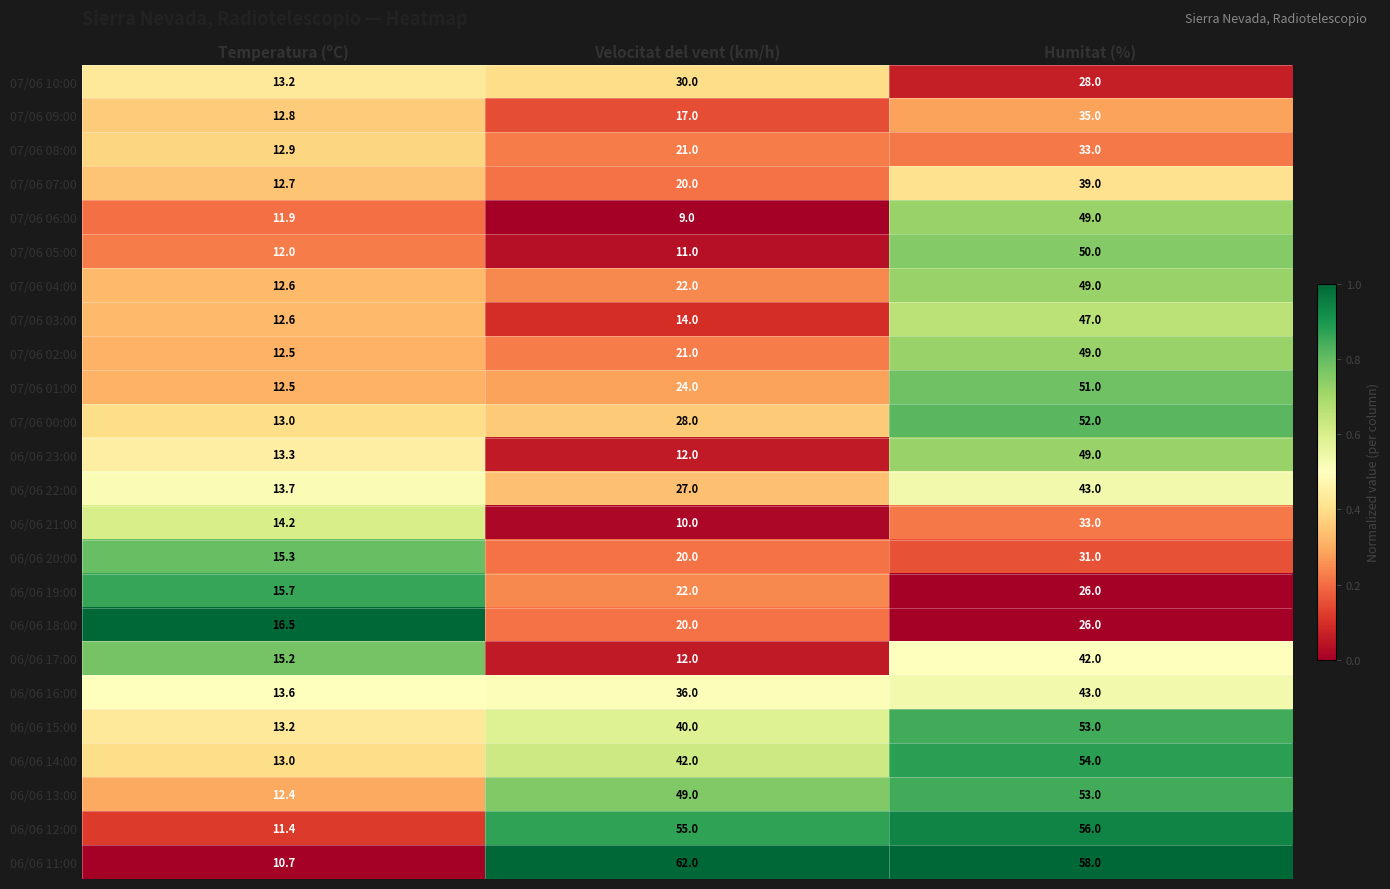

Between Velocitat del vent (km/h) and Humitat (%), which series saw the biggest shift?

07/06 06:00